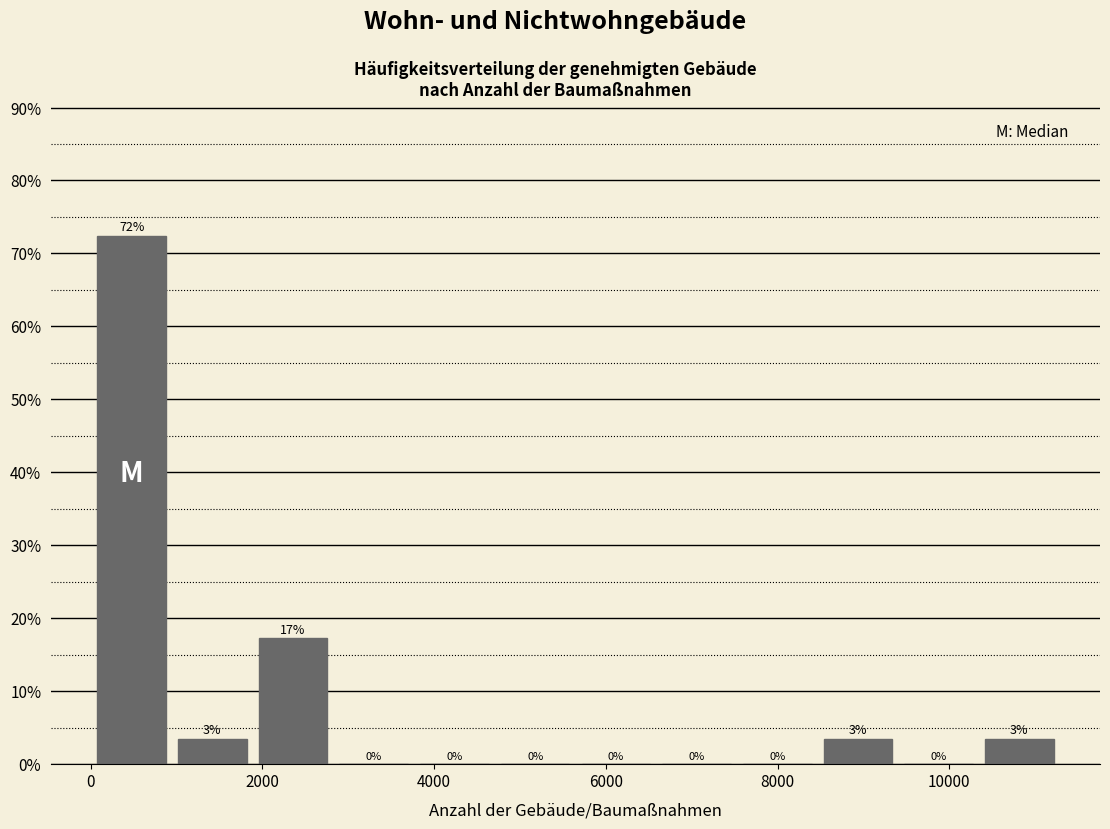

Which range on the x-axis has the tallest bar?

0 to 1000